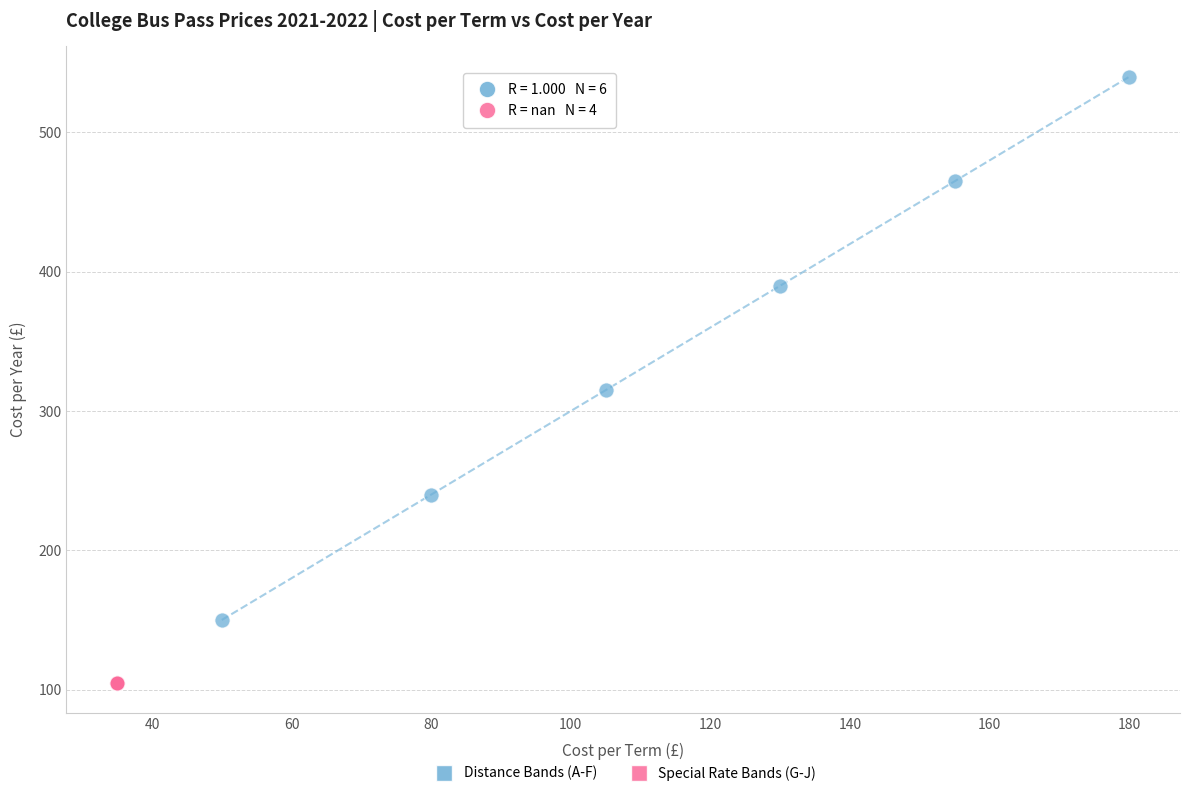

What are all the series names shown in the legend?

Distance Bands (A-F), Special Rate Bands (G-J)